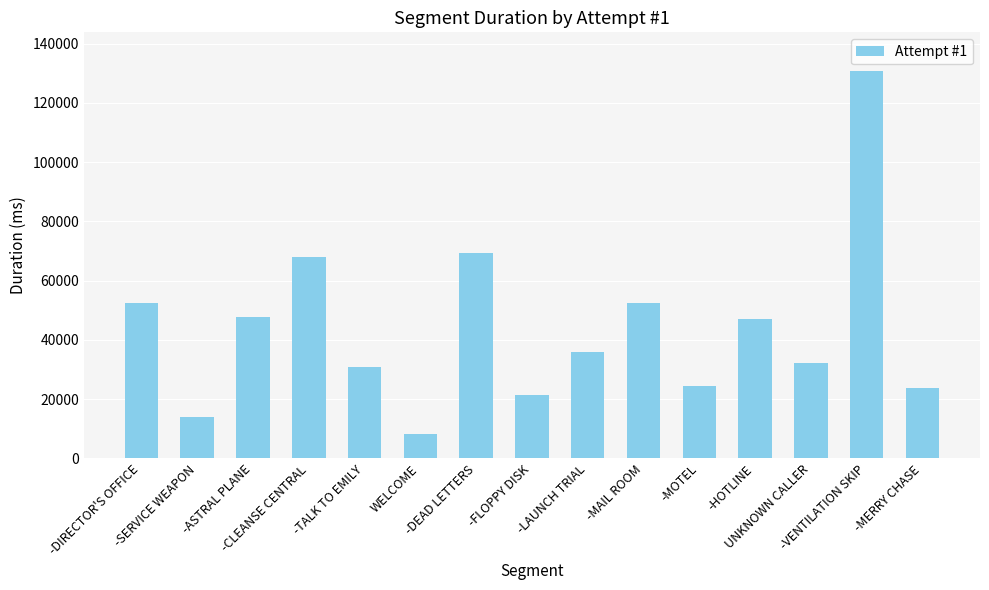

Is it true that the value at -MAIL ROOM is 52599?

True